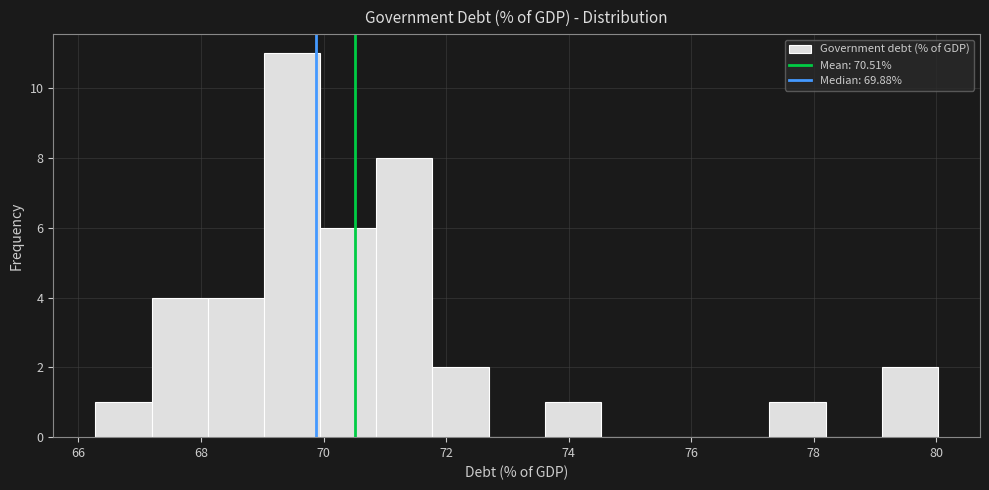

Reading left to right, transcribe this chart: for each bar, give the range it covers on the x-axis and its height. Neither the bar edges nor the heights are printed on the chart, so give them approximately, as read against the axes.

66.2 to 67.2: 1
67.2 to 68.2: 4
68.2 to 69.0: 4
69.0 to 70.0: 11
70.0 to 70.8: 6
70.8 to 71.8: 8
71.8 to 72.6: 2
72.6 to 73.6: 0
73.6 to 74.6: 1
74.6 to 75.4: 0
75.4 to 76.4: 0
76.4 to 77.2: 0
77.2 to 78.2: 1
78.2 to 79.2: 0
79.2 to 80.0: 2